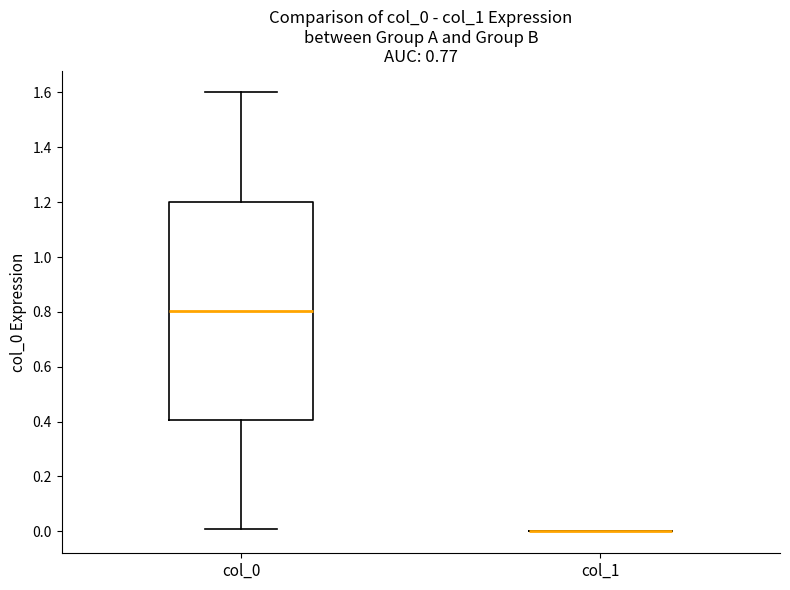

Comparing the boxes themselves (not the whiskers), which one is the tallest?

col_0